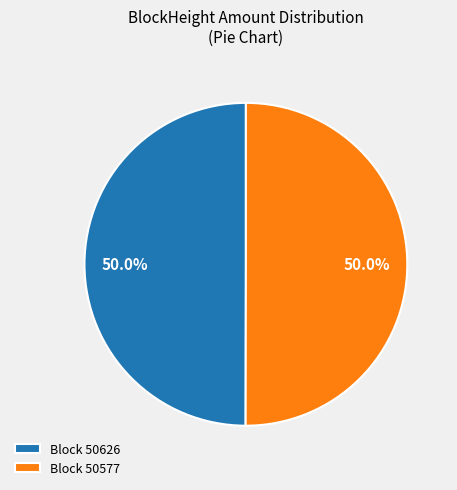

Combined, what portion of the pie is Block 50577 and Block 50626?

100.0%